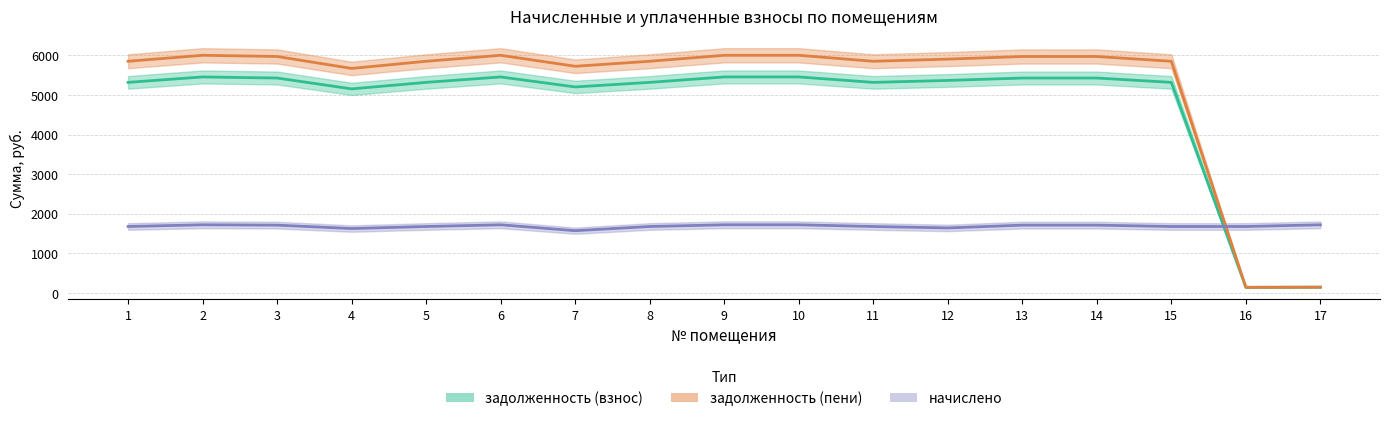

Reading right to left, what are all the values shown in this chart?

задолженность (взнос): 143.3	139.7	5318.0	5427.6	5427.6	5366.9	5318.0	5455.1	5455.1	5318.0	5202.6	5455.1	5318.0	5153.5	5427.6	5455.1	5318.0
задолженность (пени): 143.3	139.7	5851.3	5971.9	5971.9	5905.7	5851.3	6002.1	6002.1	5851.3	5724.9	6002.1	5851.3	5670.4	5971.9	6002.1	5851.3
начислено: 1719.4	1676.2	1676.2	1710.7	1710.7	1639.8	1676.2	1719.4	1719.4	1676.2	1570.1	1719.4	1676.2	1624.3	1710.7	1719.4	1676.2